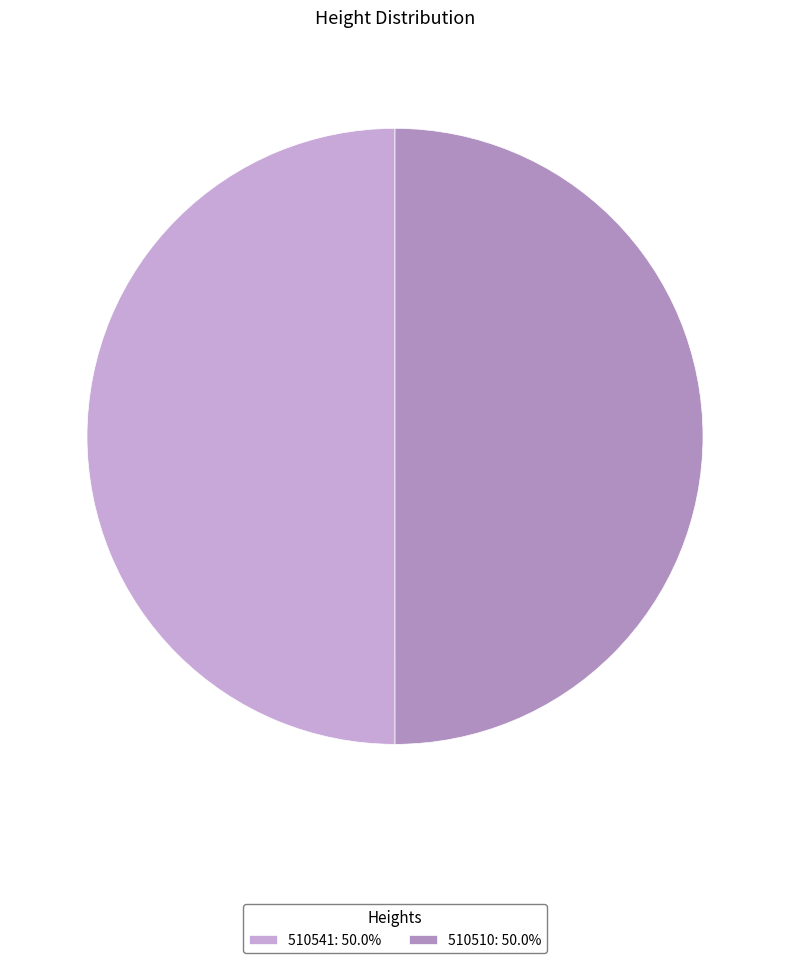

What is the ratio of the value at 510510: 50.0% to the value at 510541: 50.0%?

1.0